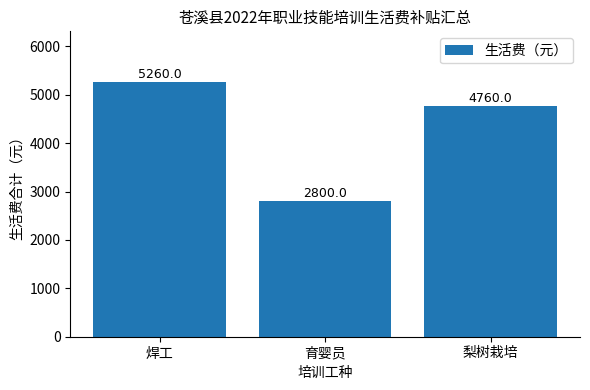

At which label is the value closest to 4030?

梨树栽培